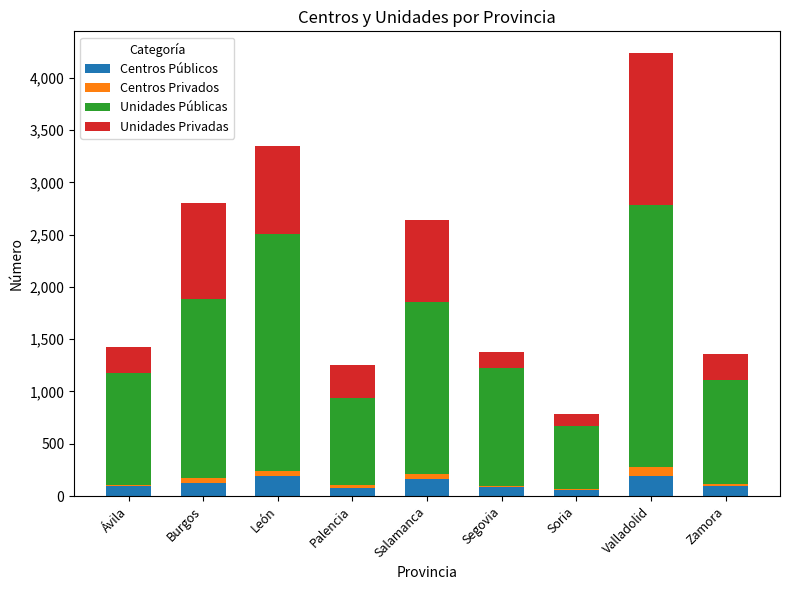

The value of Centros Públicos at Zamora is 100. True or false?

True